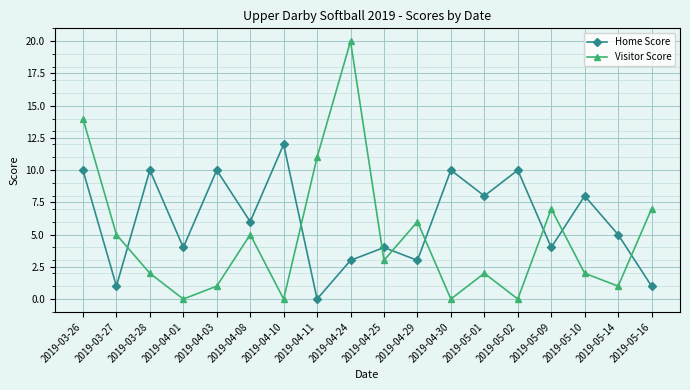

How many interior local peaks does the Visitor Score series have?

5